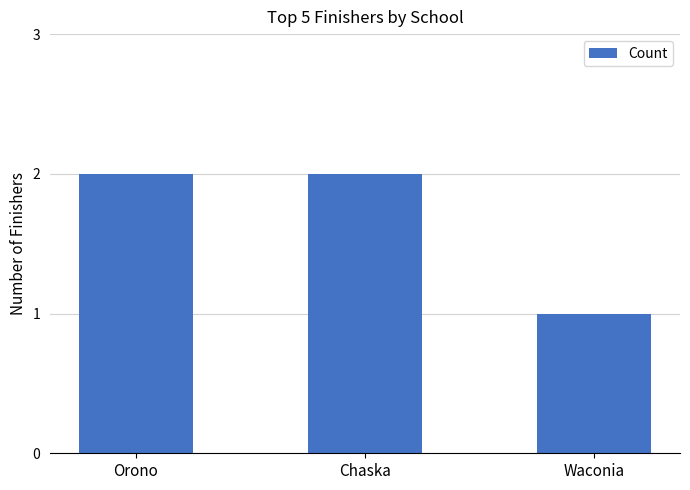

What is the difference between the maximum and minimum values?

1